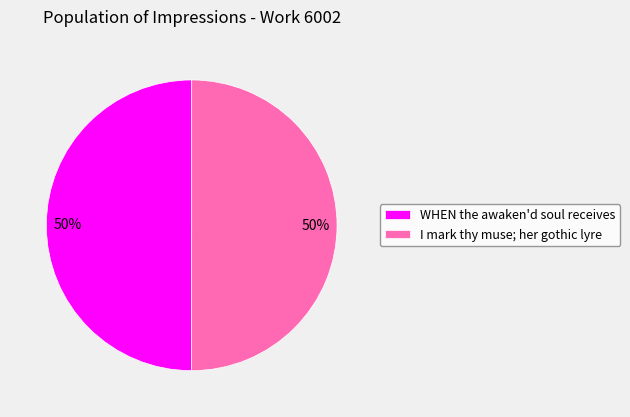

The I mark thy muse; her gothic lyre slice represents 50% of the pie. True or false?

True